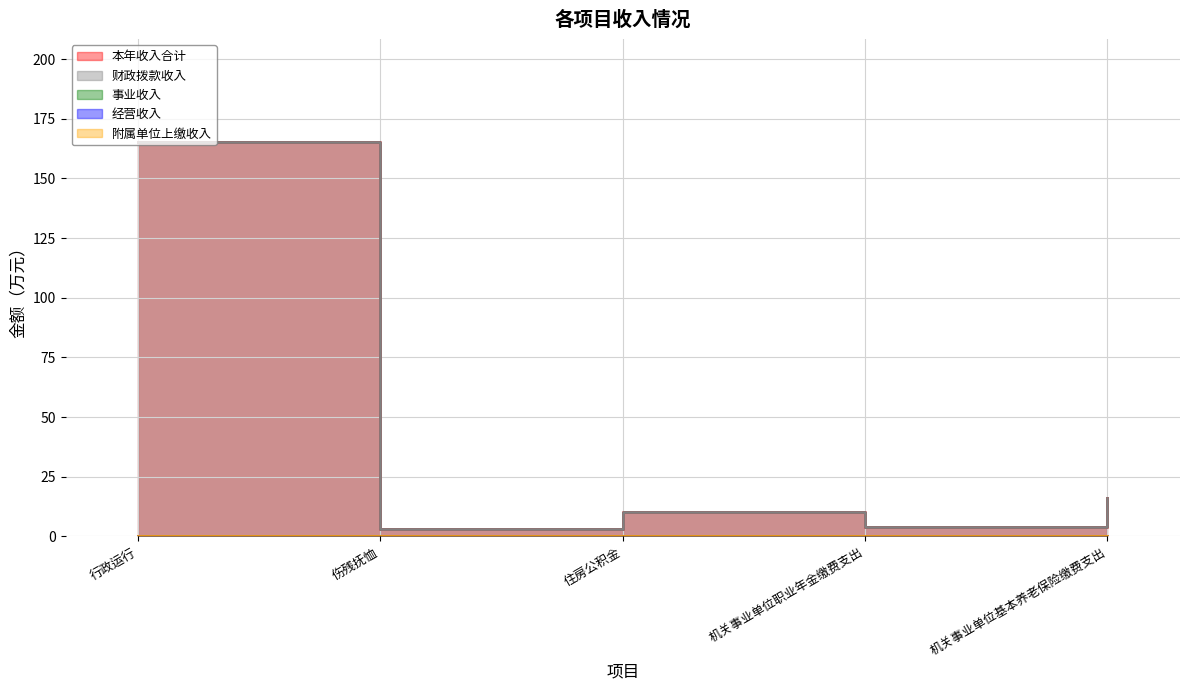

Reading right to left, list all the values displayed in this chart.

本年收入合计: 16.0	4.1	10.2	3.0	165.3
财政拨款收入: 16.0	4.1	10.2	3.0	165.3
事业收入: 0.0	0.0	0.0	0.0	0.0
经营收入: 0.0	0.0	0.0	0.0	0.0
附属单位上缴收入: 0.0	0.0	0.0	0.0	0.0